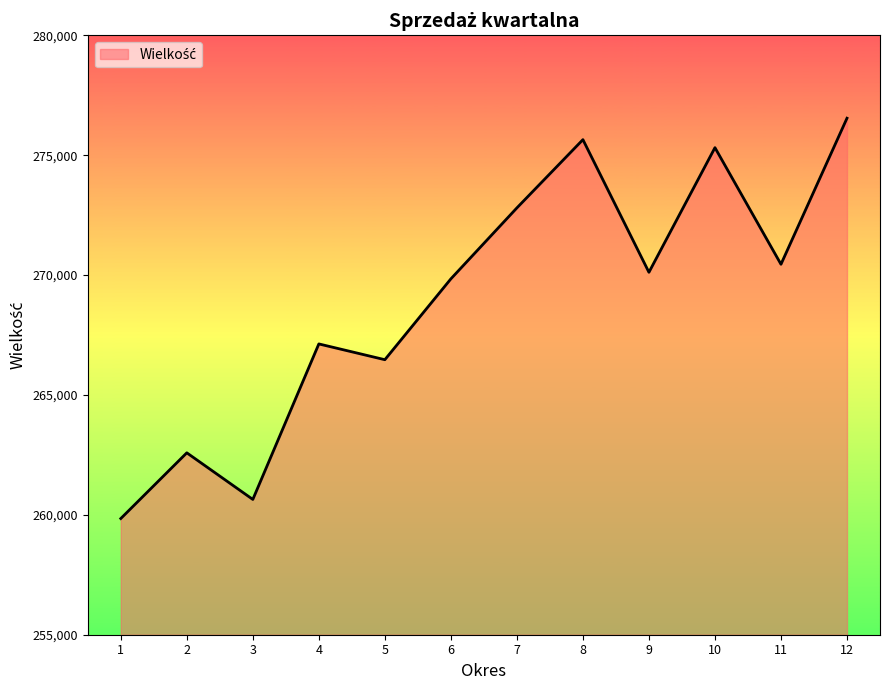

At which label is the value closest to 268194?

4